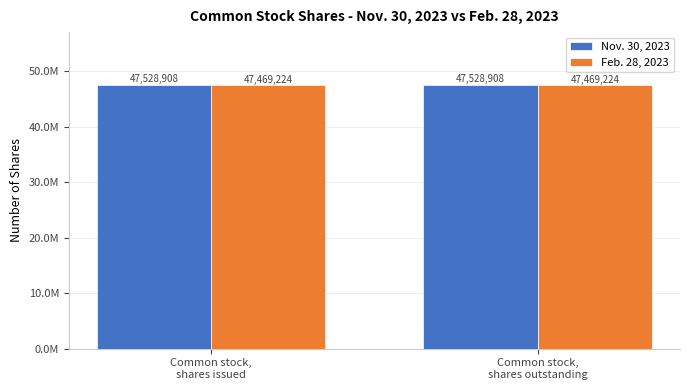

Which category has the lowest value across all series?

Common stock,
shares issued